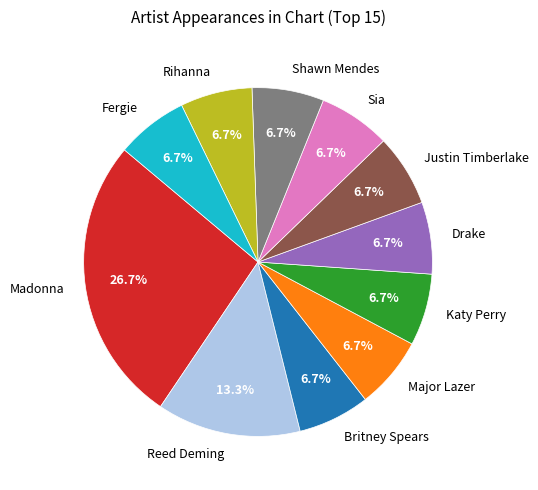

Approximately how many times larger is the value at Reed Deming compared to Katy Perry?

2.0